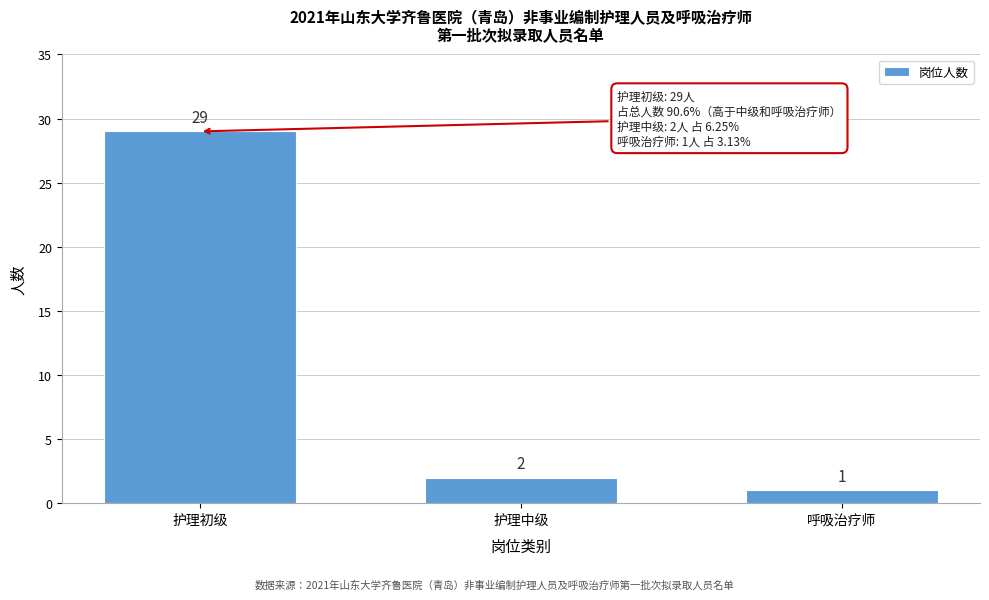

Reading right to left, list all the values displayed in this chart.

呼吸治疗师=1	护理中级=2	护理初级=29